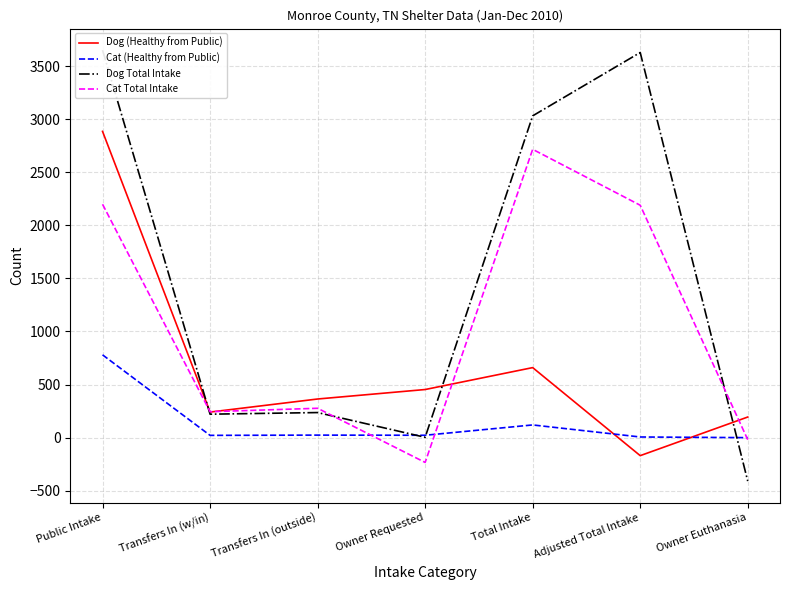

What is the approximate value of Dog Total Intake at Owner Requested?

3.1